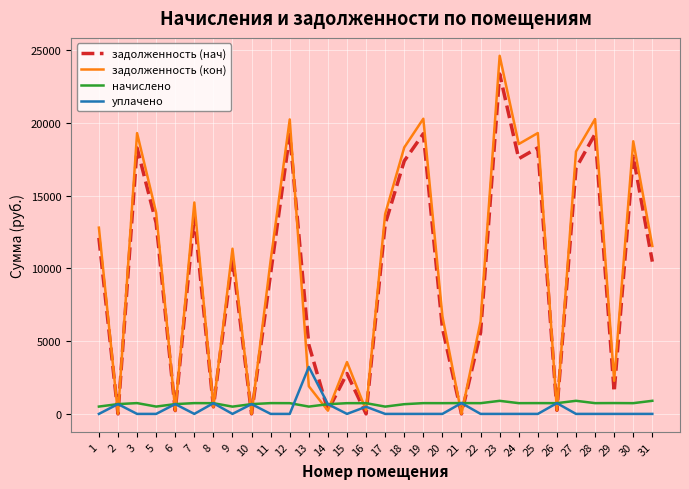

Rank the series by their maximum value, from highest to lowest.

задолженность (кон), задолженность (нач), уплачено, начислено